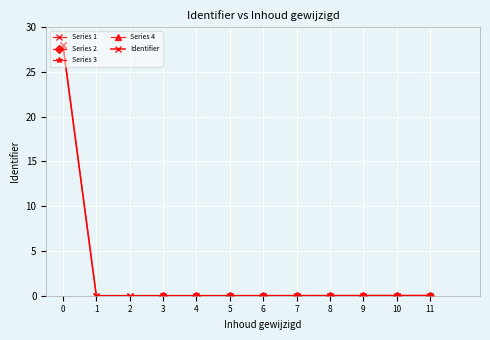

Reading right to left, list all the values displayed in this chart.

0.0	0.0	0.0	0.0	0.0	0.0	0.0	0.0	0.0	0.0	0.0	28.0